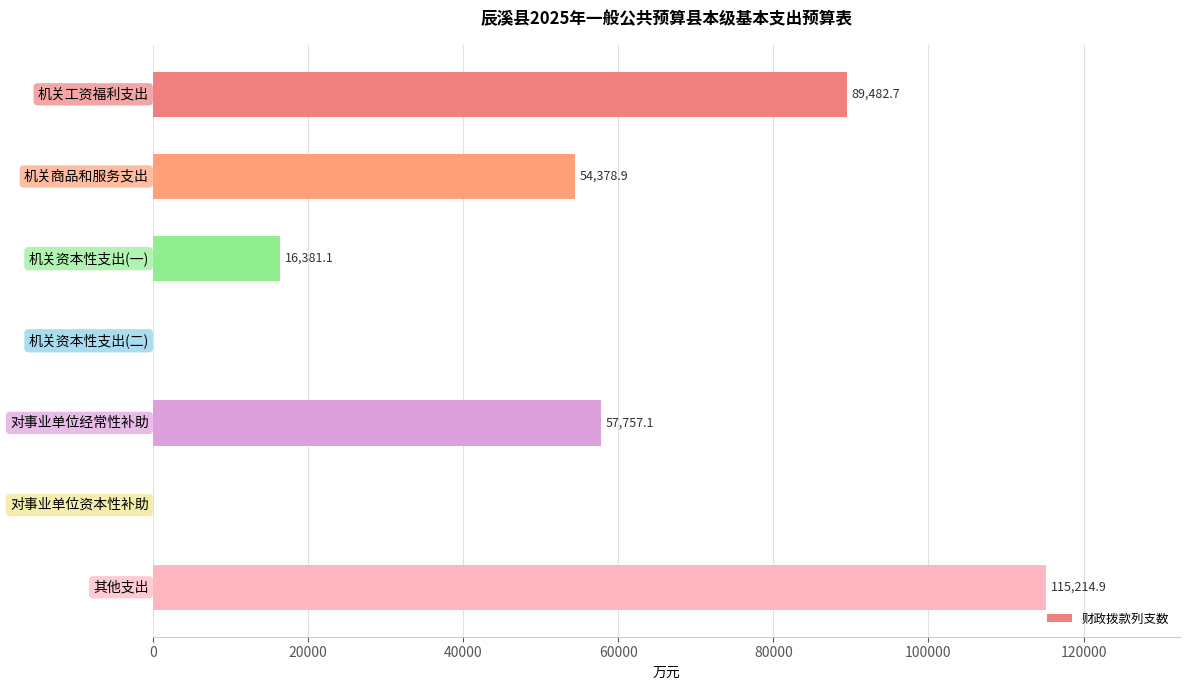

What is the greatest value displayed?

115214.9